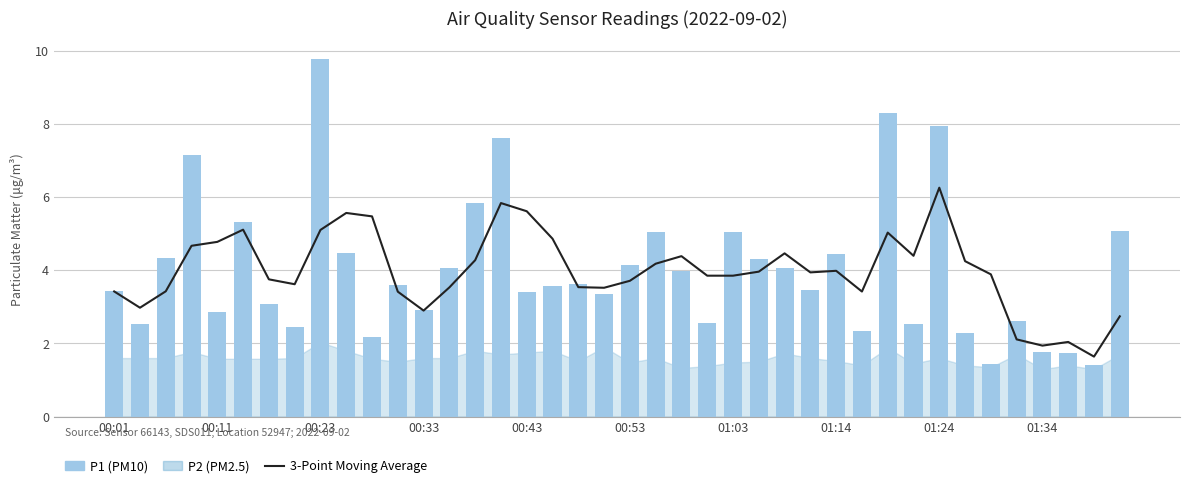

Count the number of categories in the chart.

40